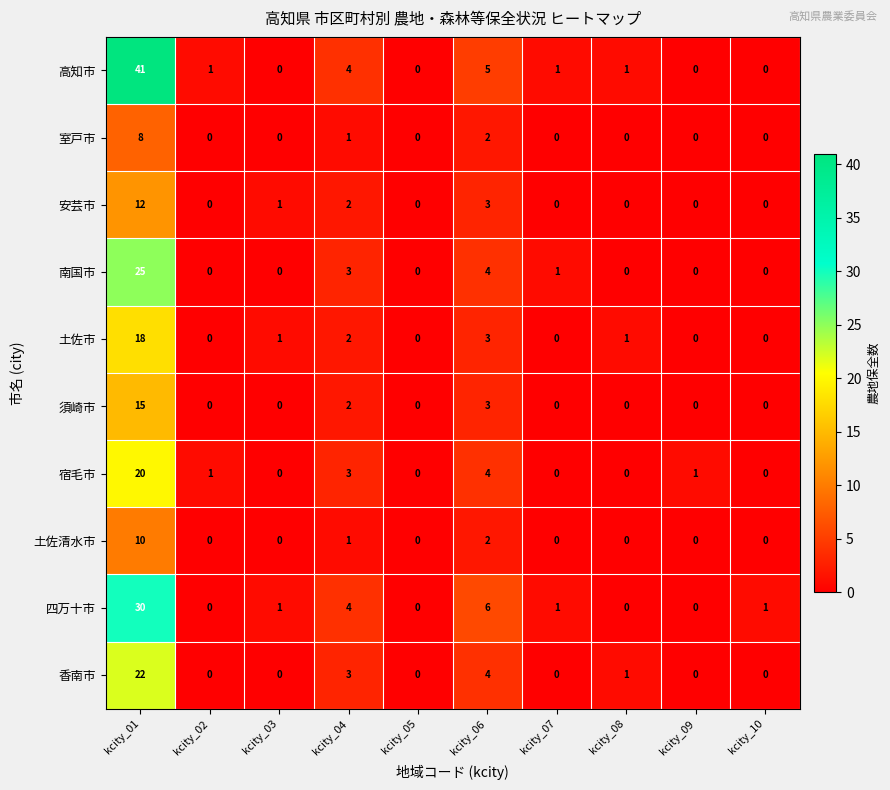

Rank the series by their maximum value, from lowest to highest.

室戸市, 土佐清水市, 安芸市, 須崎市, 土佐市, 宿毛市, 香南市, 南国市, 四万十市, 高知市